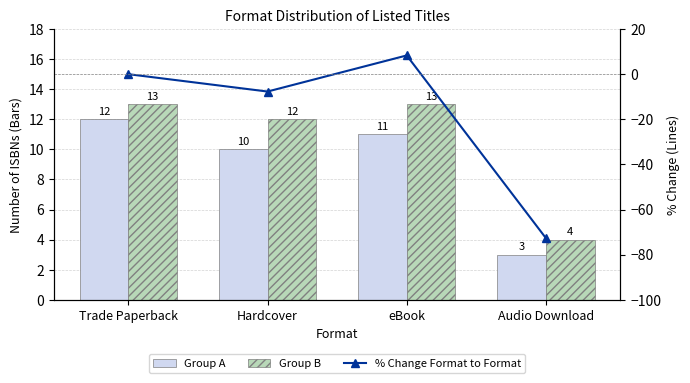

At which label does % Change Format to Format first exceed 0?

eBook